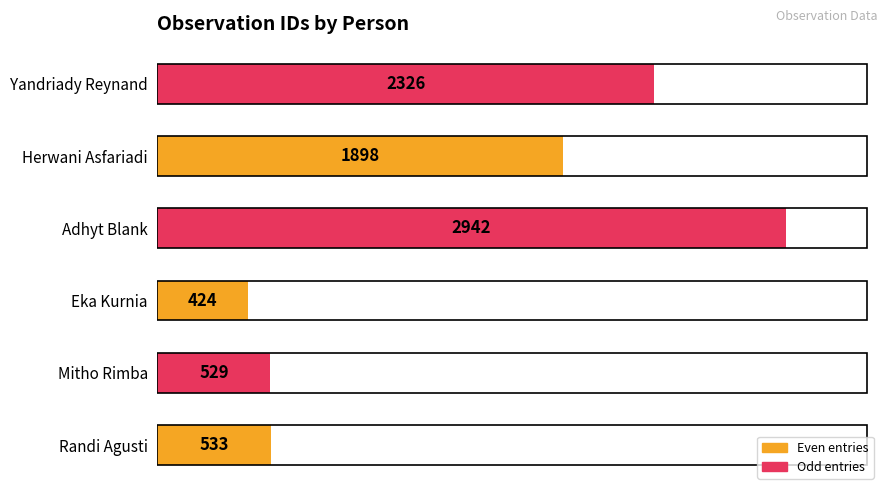

How many distinct data groups are displayed?

1